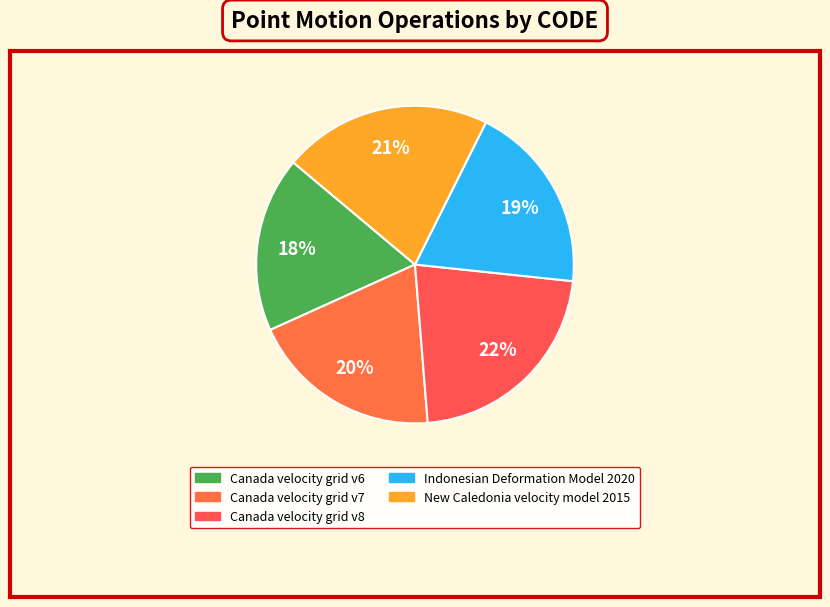

Is it true that Canada velocity grid v8 is 22% of the pie?

True